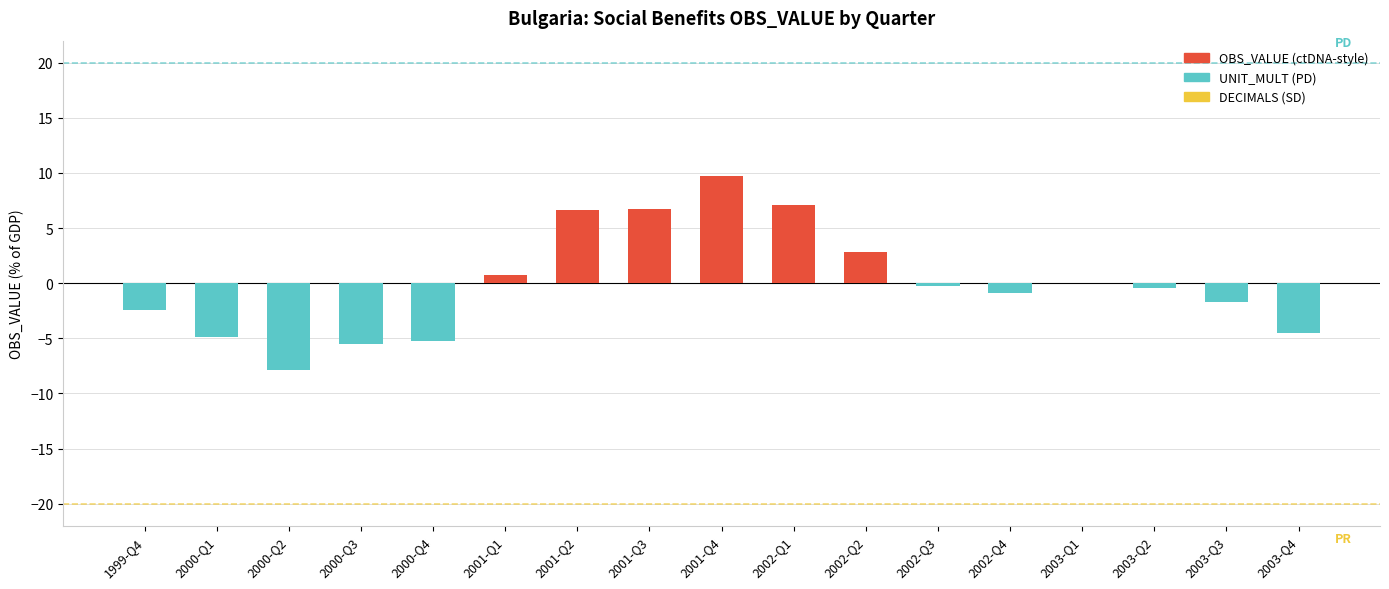

True or false: the data shows -4.8 at 2000-Q1.

True